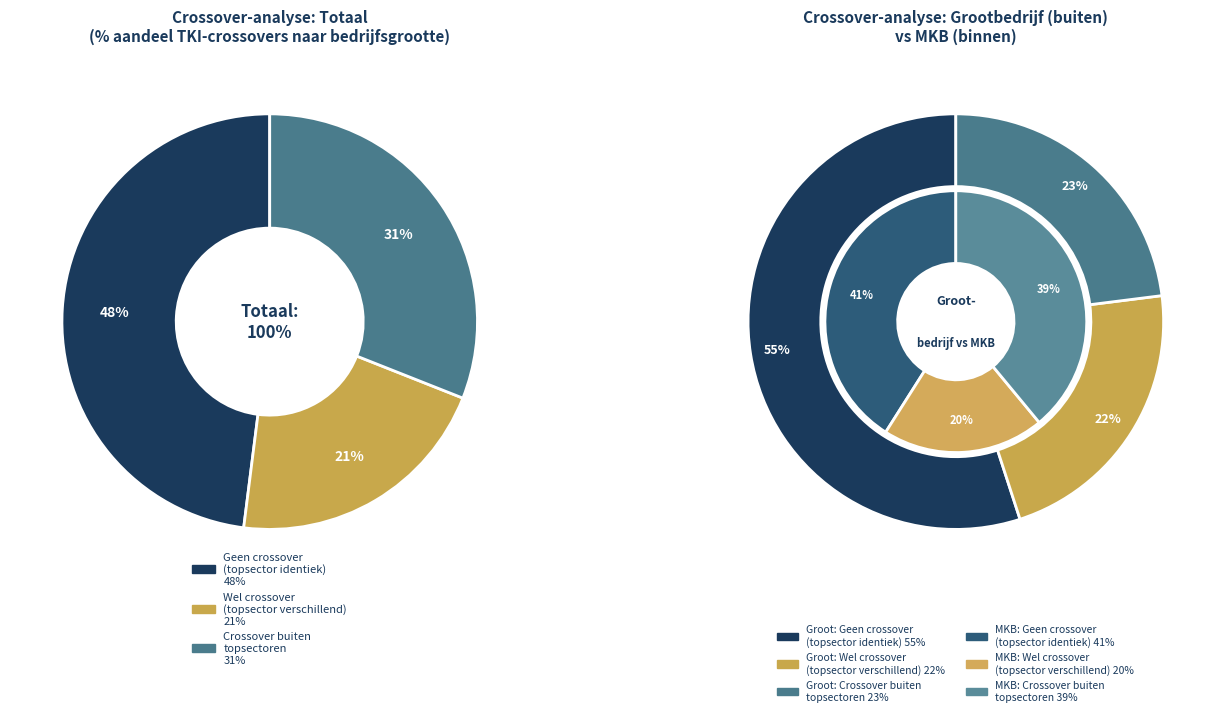

Does Geen crossover
(topsector identiek) account for over 50% of the chart?

No